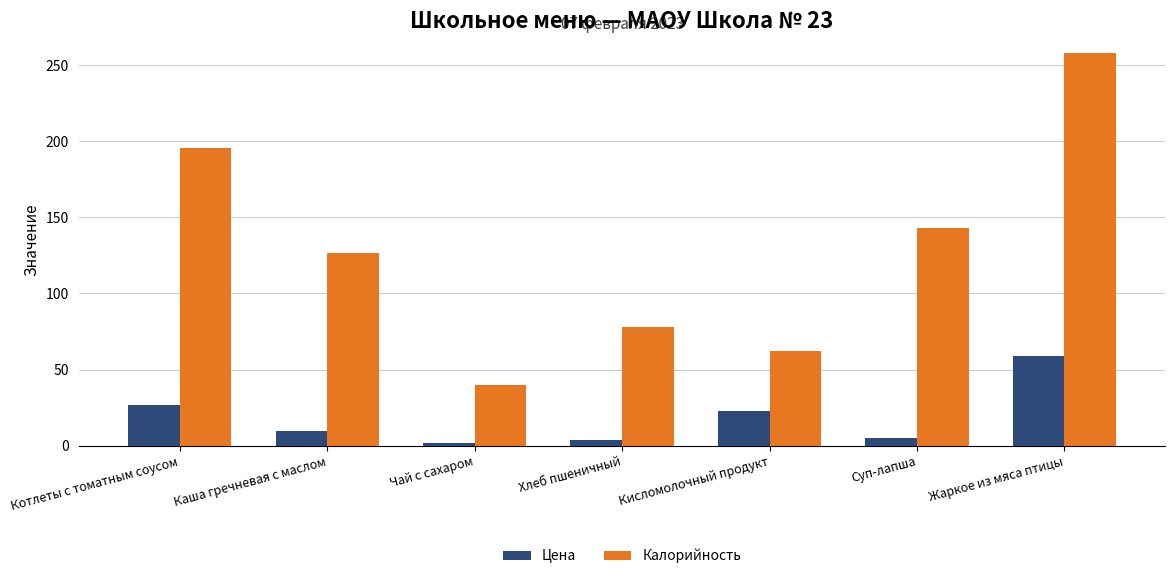

What is the minimum value for Калорийность?

39.9